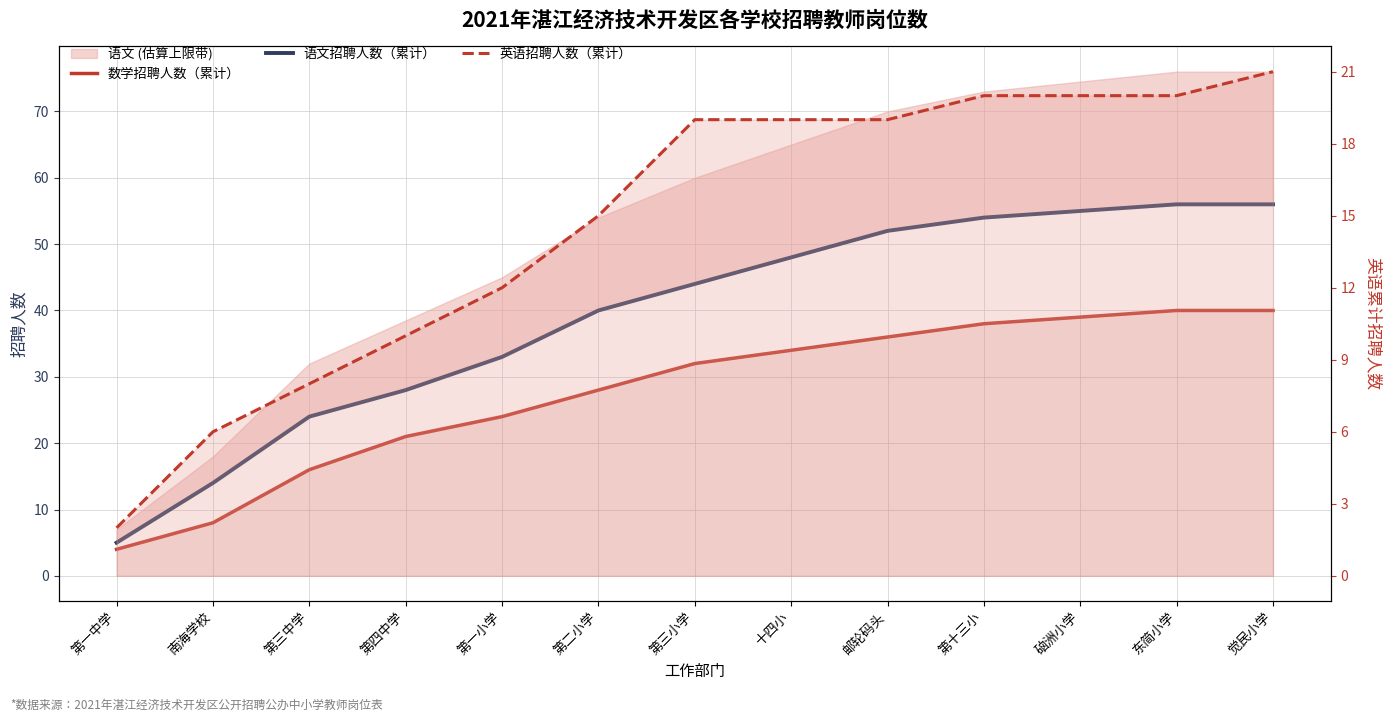

Is it true that 英语招聘人数（累计） equals 20 at 第十三小?

True